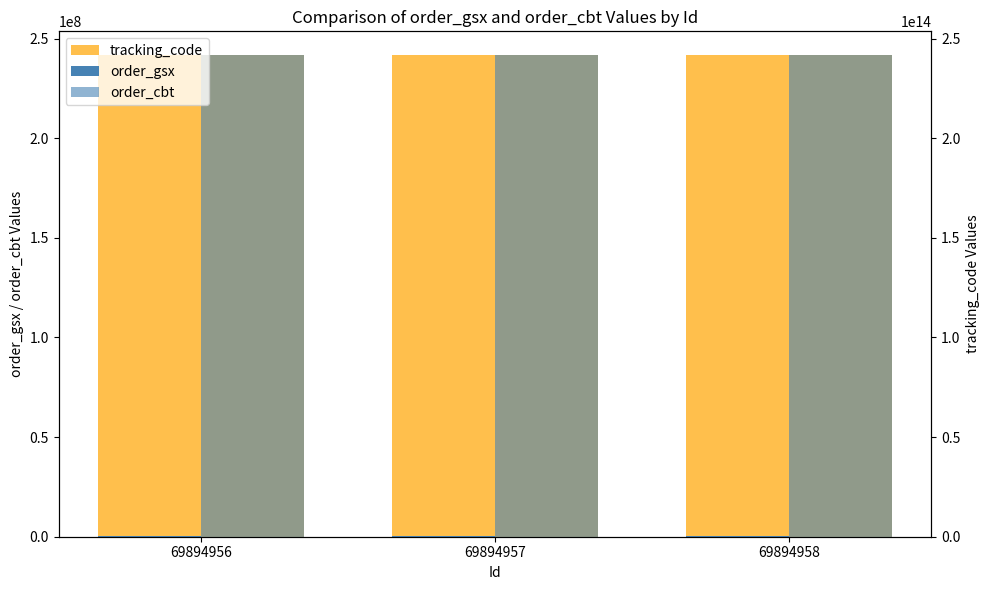

What is the total value across all series at 69894956?

241547354657111